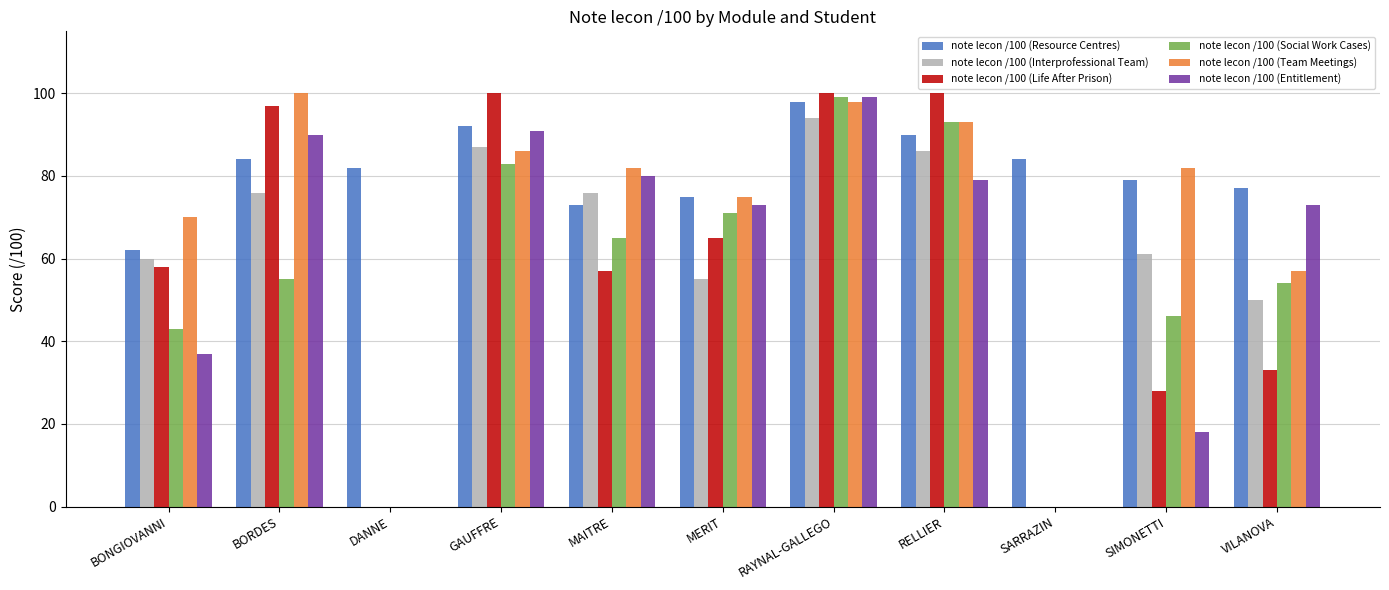

What is the sum of all note lecon /100 (Resource Centres) values?

896